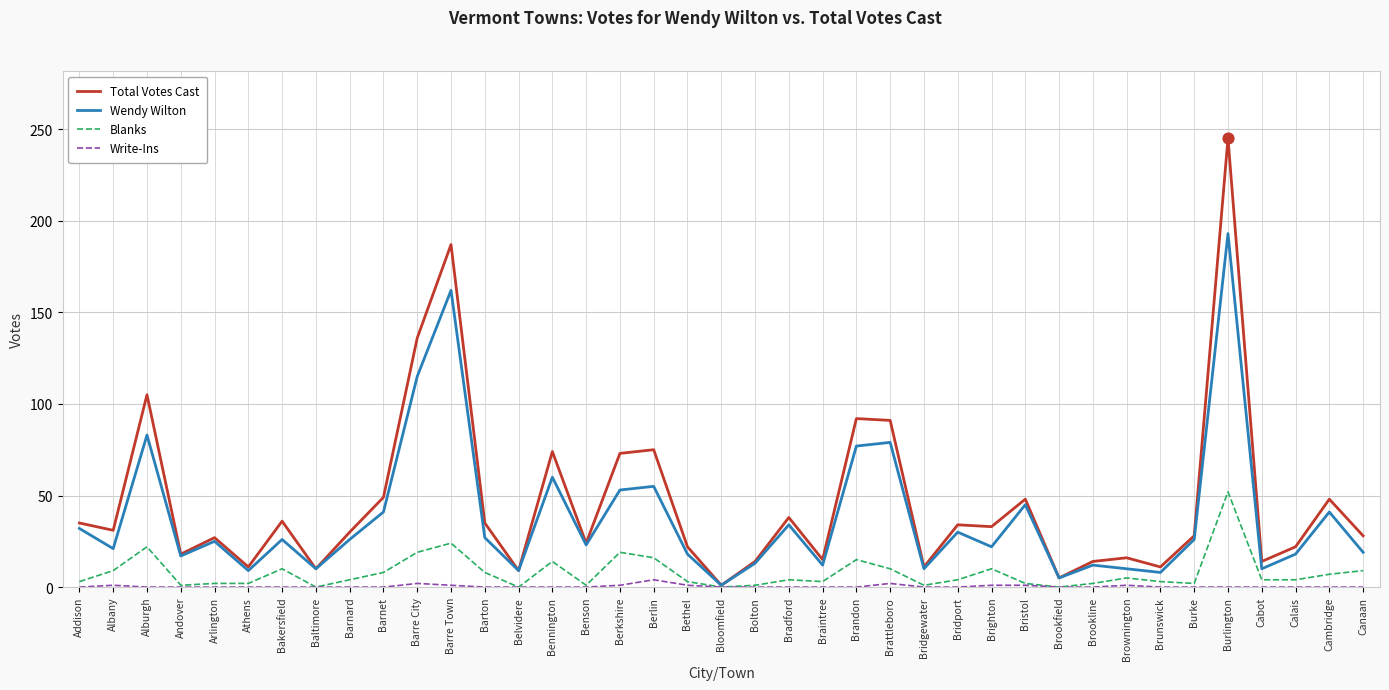

Is the value of Wendy Wilton at Barnet greater than the value of Blanks at Andover?

Yes